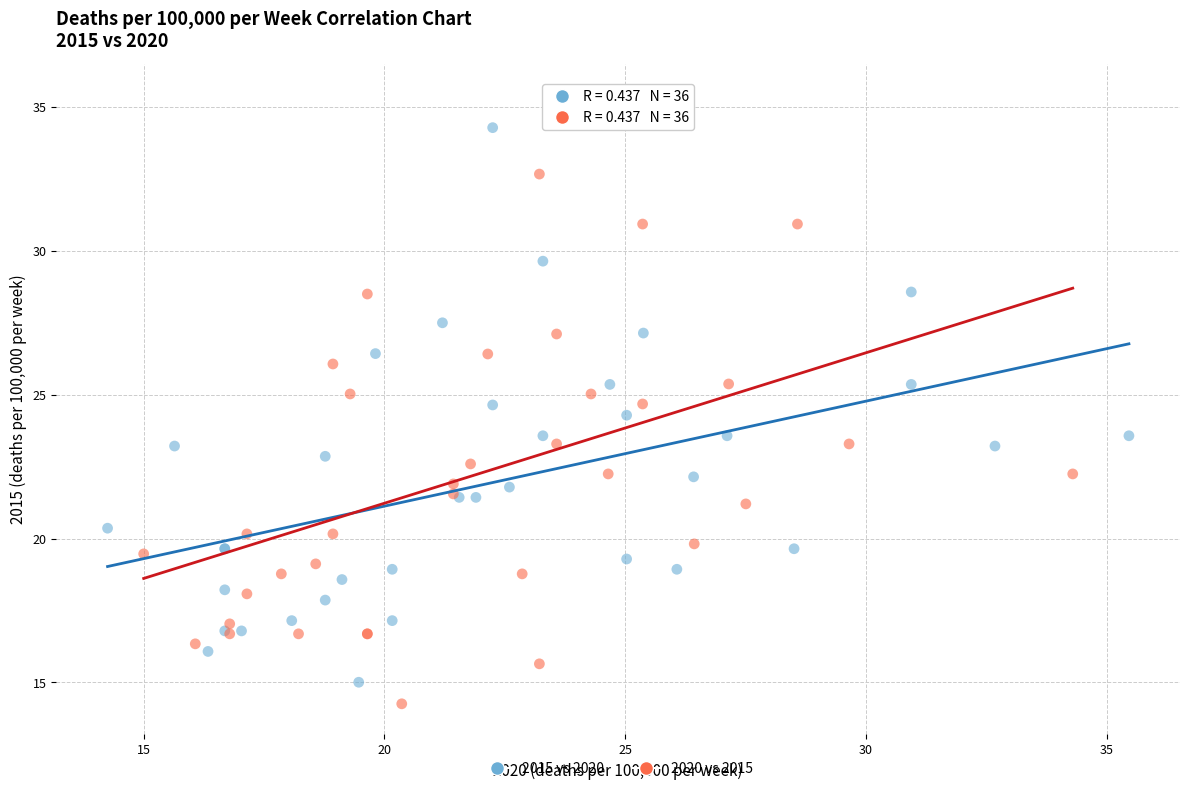

Which series contains the lowest Y value?

2020 vs 2015